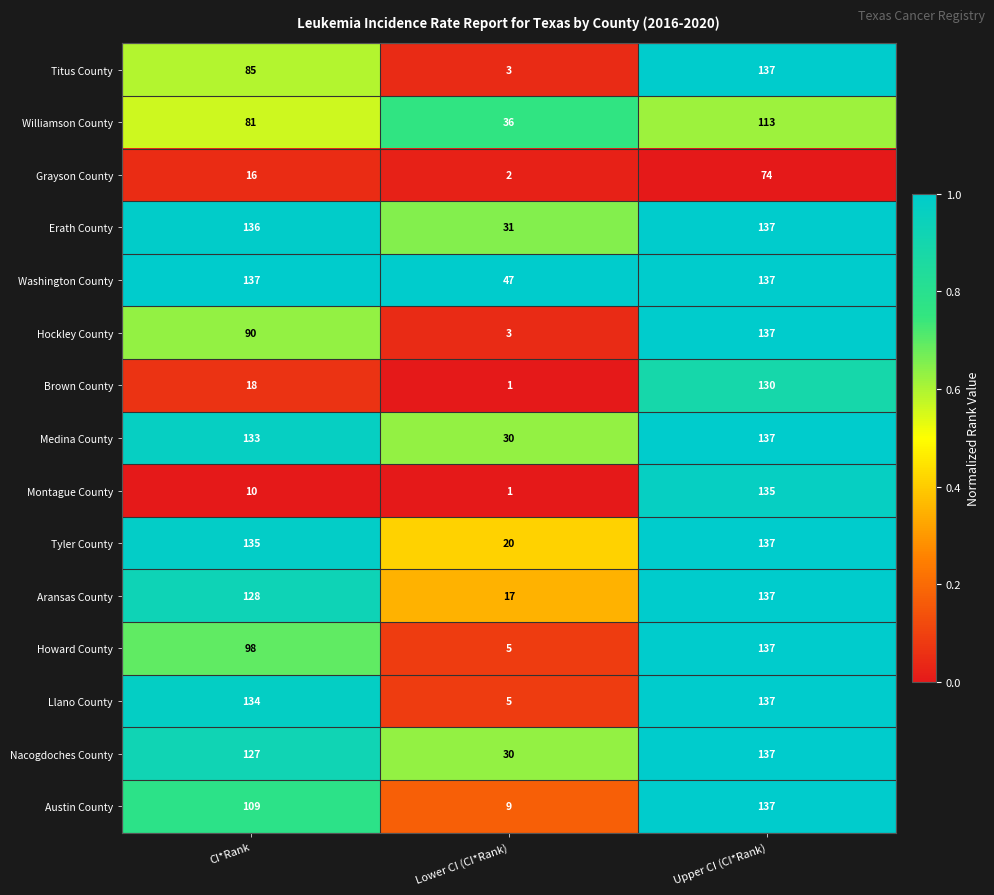

What is the spread (max minus min) of values at CI*Rank?

127